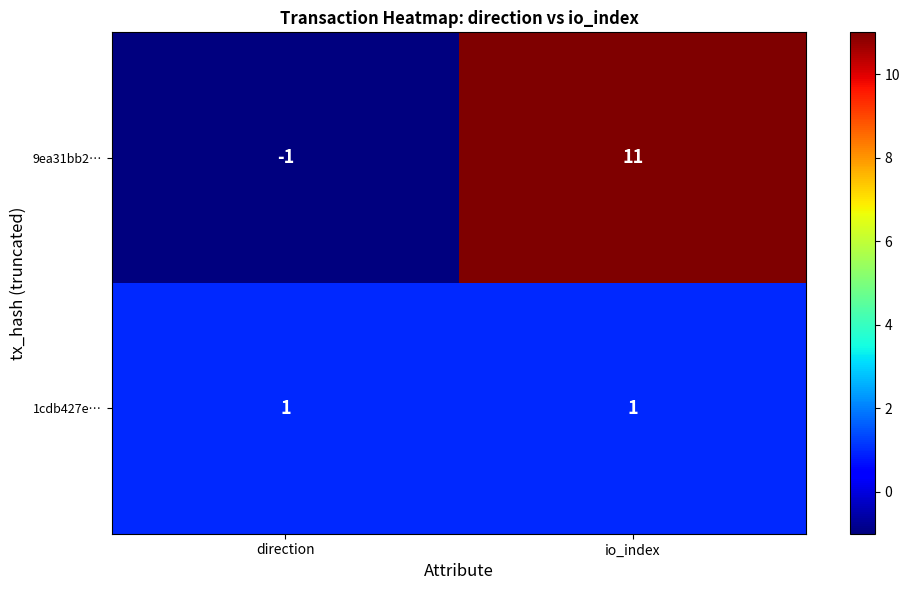

What is the total value across all series at io_index?

12